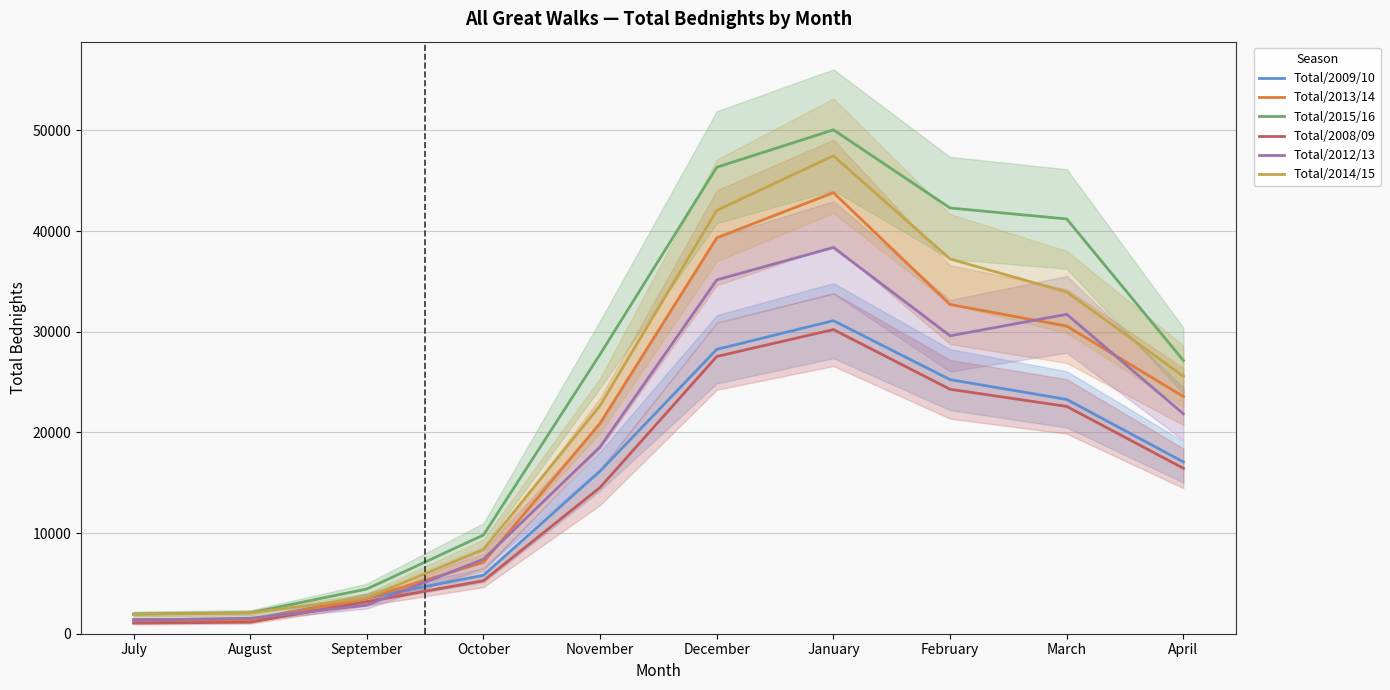

True or false: Total/2008/09 has a value of 8271 at October.

False